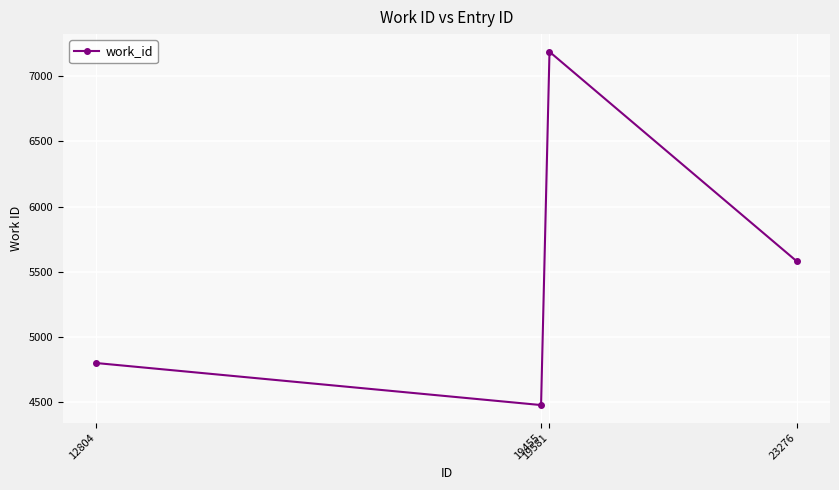

What is the difference between the values at 23276 and 19581?

1604